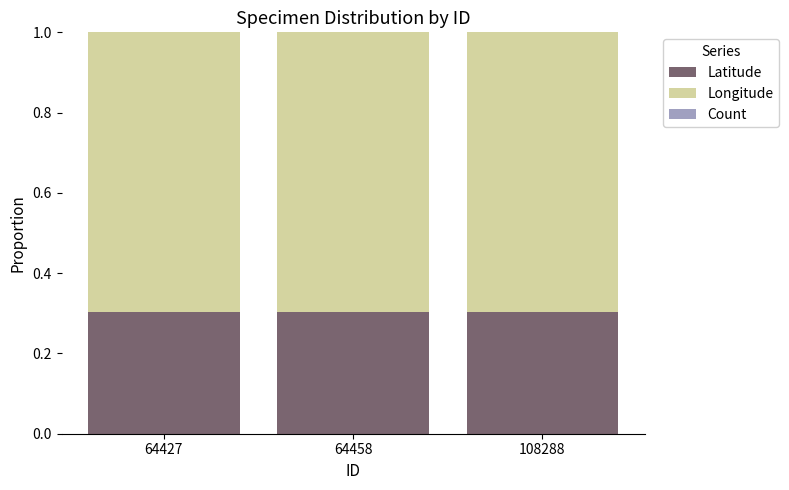

Is it true that Latitude equals 0.5 at 64458?

False